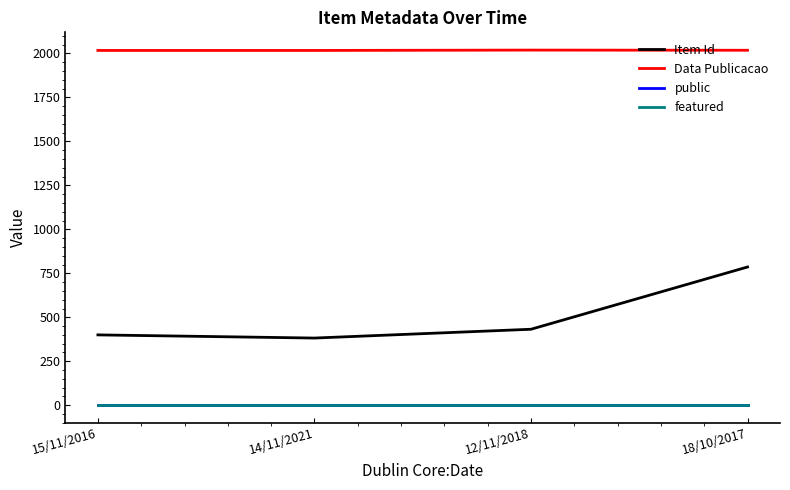

The Item Id series shows 95 at 12/11/2018. True or false?

False